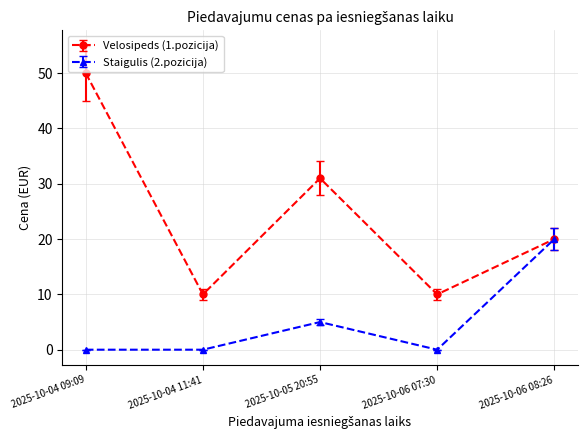

How many interior local peaks does the Staigulis (2.pozicija) series have?

1